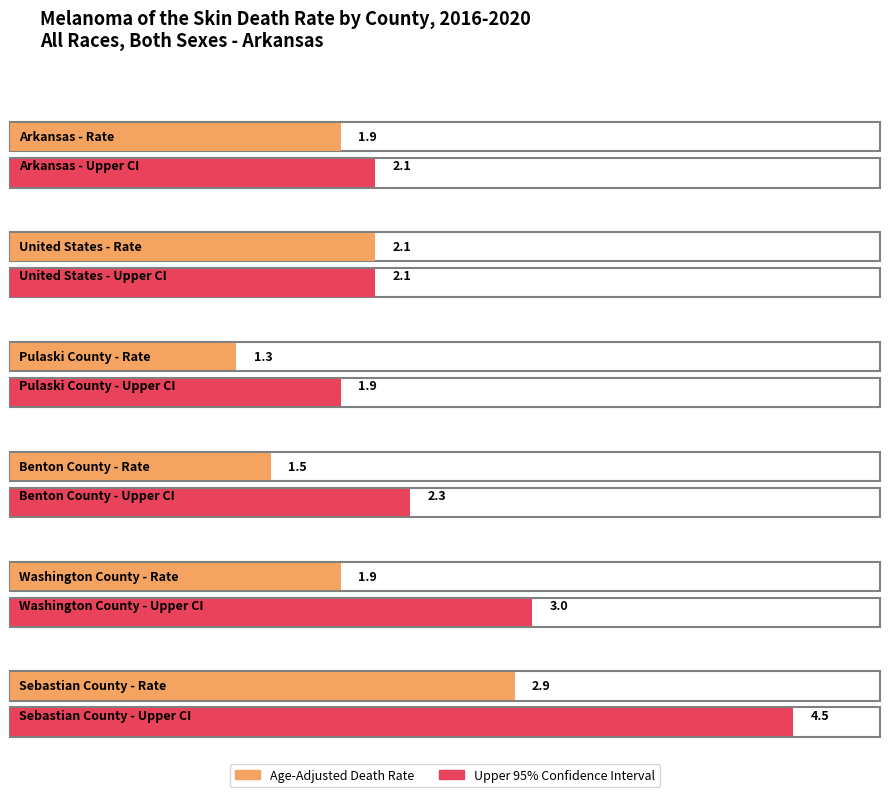

What position from the left is Arkansas?

1